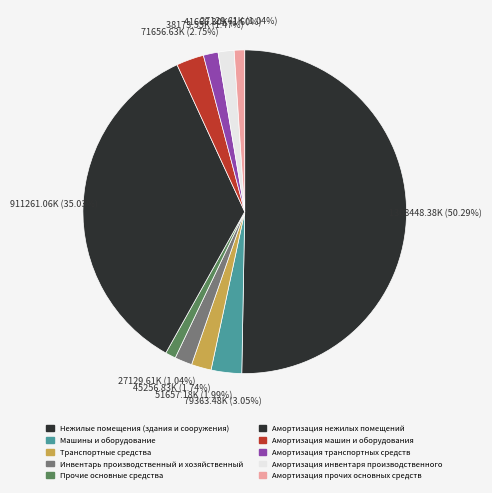

Rank the categories by value from highest to lowest.

Нежилые помещения (здания и сооружения), Амортизация нежилых помещений, Машины и оборудование, Амортизация машин и оборудования, Транспортные средства, Инвентарь производственный и хозяйственный, Амортизация инвентаря производственного, Амортизация транспортных средств, Прочие основные средства, Амортизация прочих основных средств